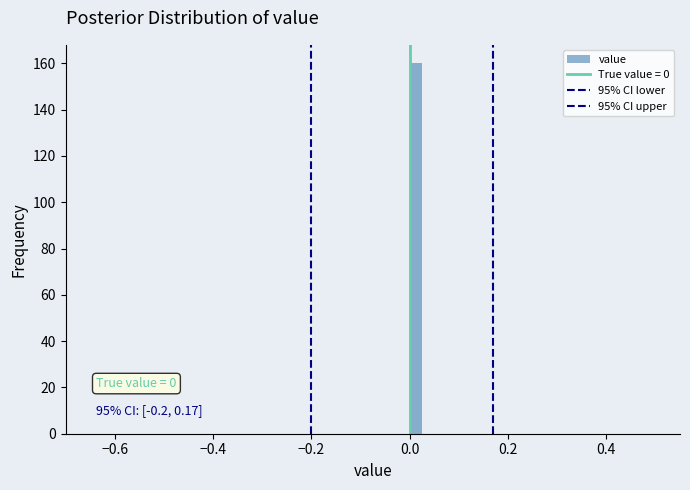

Around what value on the x-axis is the tallest bar? Give the approximate position of its centre, as read against the axis.

0.02